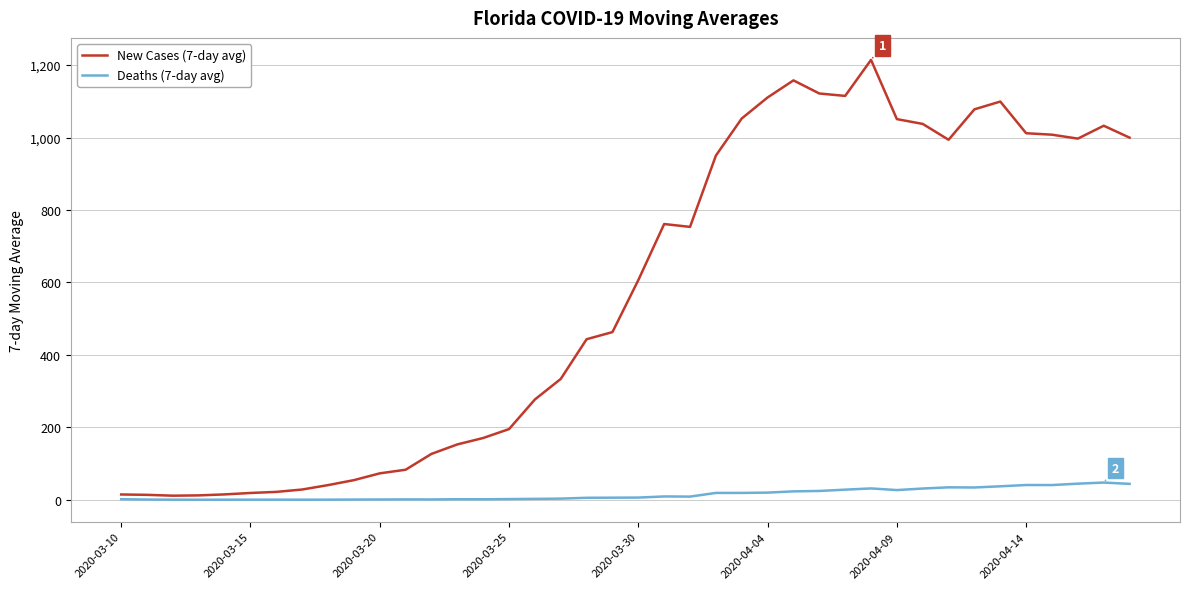

What is the maximum value shown in the chart?

1214.3